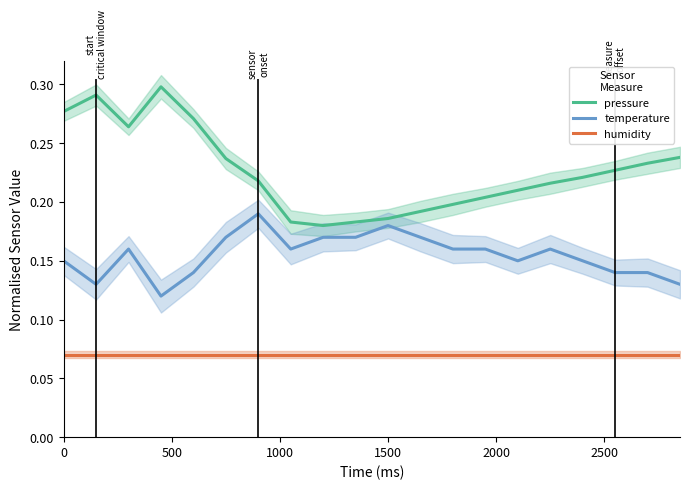

True or false: humidity and temperature intersect in this chart.

False